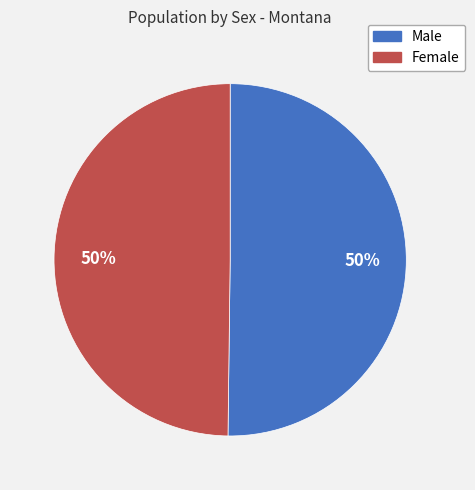

What is the ratio of the value at Male to the value at Female?

1.0